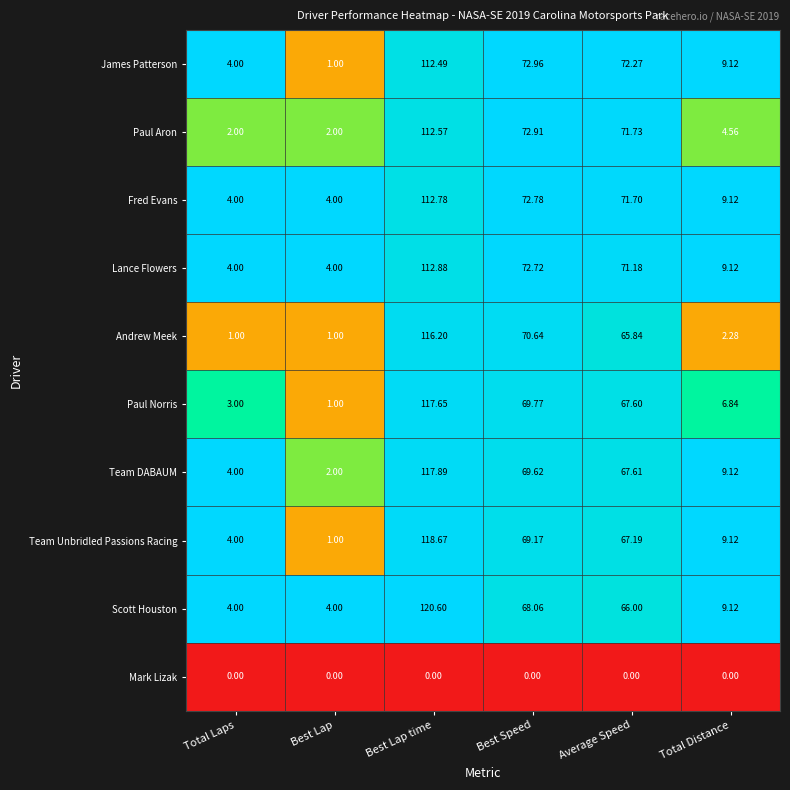

Which series changed the most between Best Lap time and Average Speed?

Scott Houston